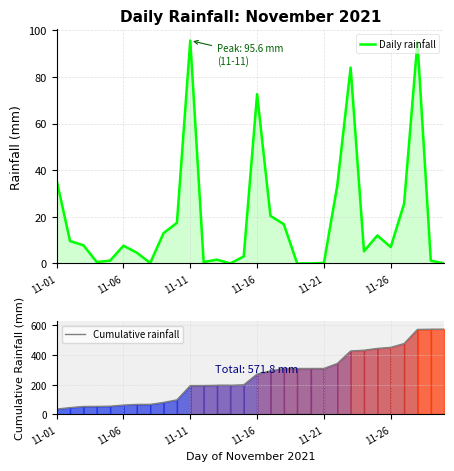

What is the difference between the second highest and second lowest values in the Daily rainfall series?

95.0